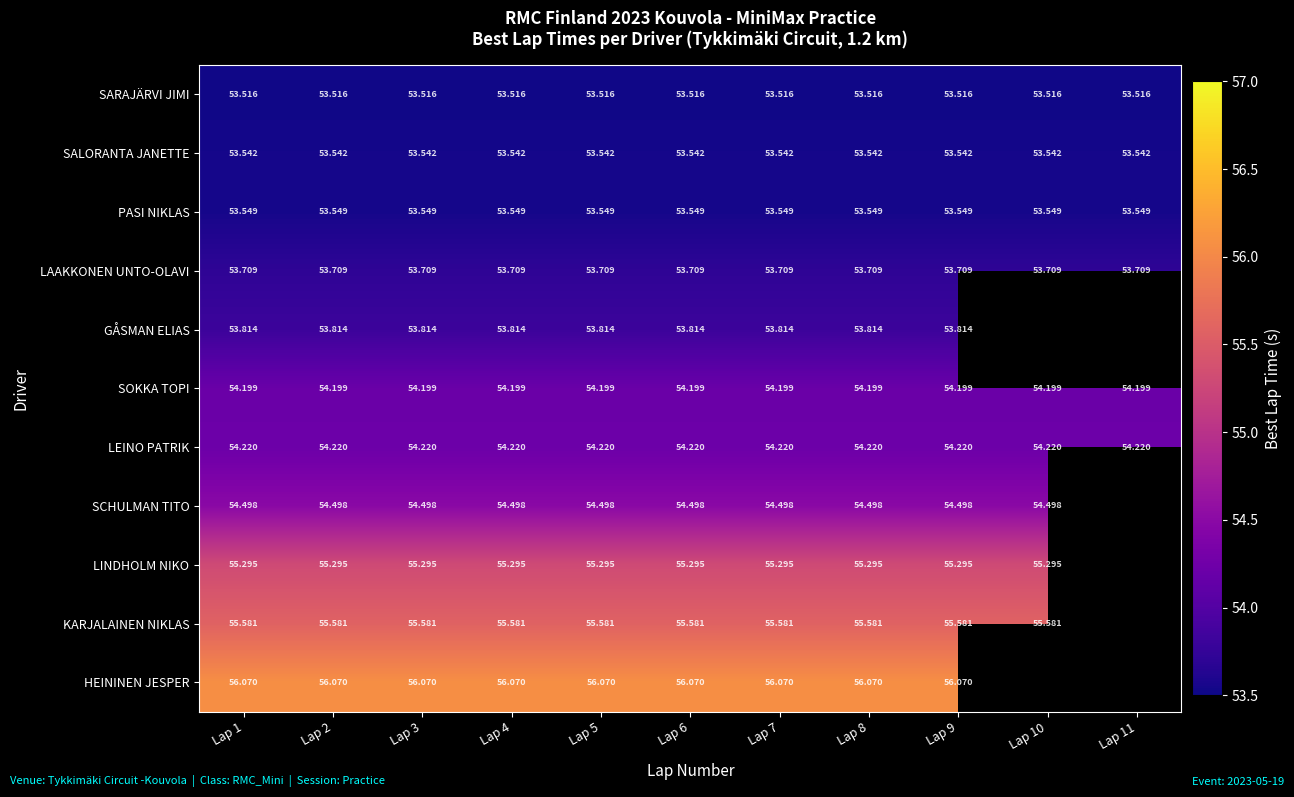

At Lap 8, list the series in order from smallest to largest.

SARAJÄRVI JIMI, SALORANTA JANETTE, PASI NIKLAS, LAAKKONEN UNTO-OLAVI, GÅSMAN ELIAS, SOKKA TOPI, LEINO PATRIK, SCHULMAN TITO, LINDHOLM NIKO, KARJALAINEN NIKLAS, HEININEN JESPER